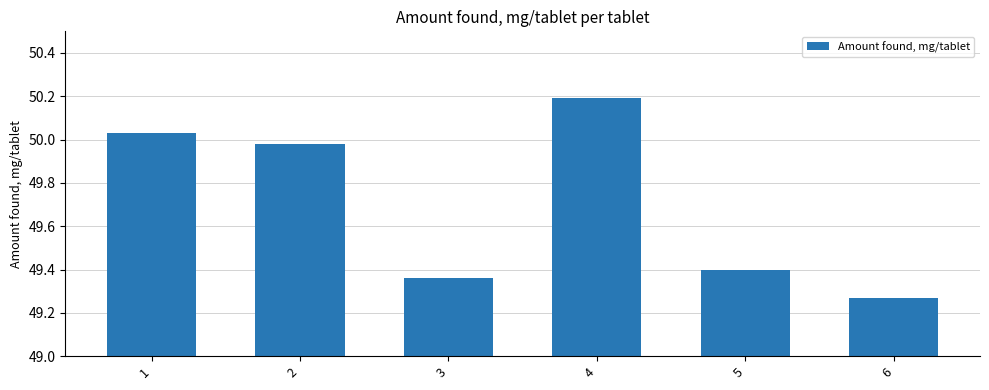

The value at 5 is 65.4. True or false?

False